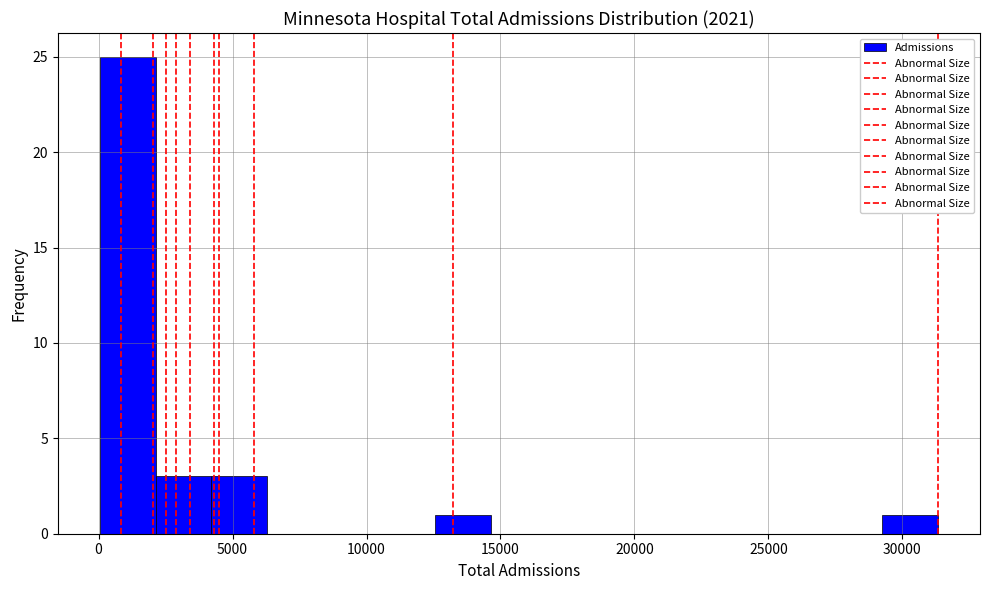

What is the height of the bar covering 4000 to 6500 on the x-axis? Neither the bar edges nor the heights are printed on the chart, so give them approximately, as read against the axes.

3